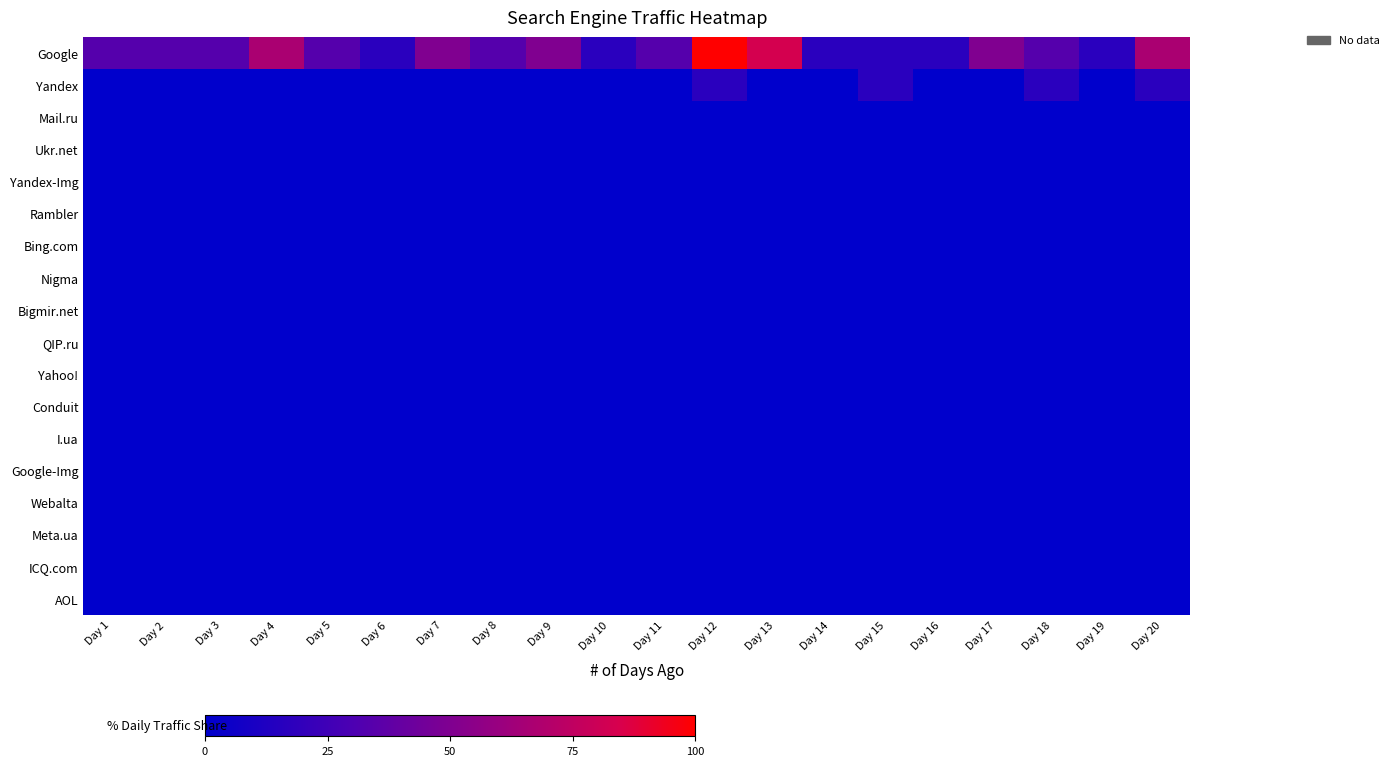

Which series changed the most between Day 2 and Day 6?

Google